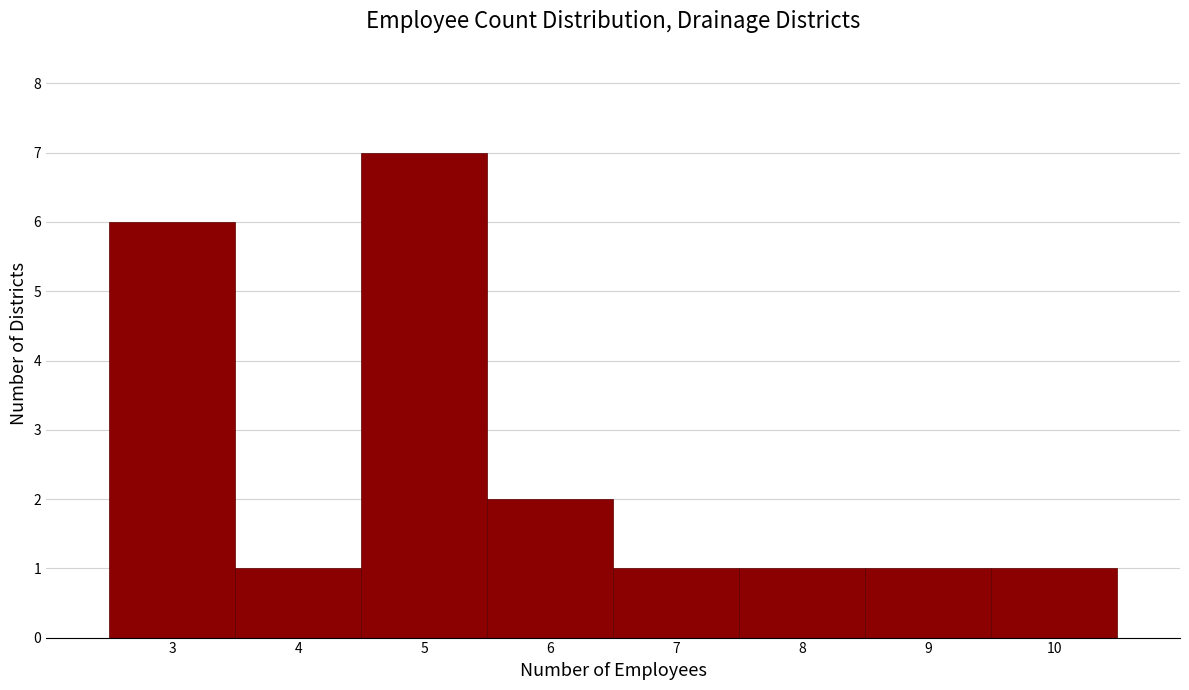

Reading left to right, transcribe this chart: for each bar, give the range it covers on the x-axis and its height. The values are not printed on the chart, so give them approximately, as read against the axis.

2.5 to 3.5: 6
3.5 to 4.5: 1
4.5 to 5.5: 7
5.5 to 6.5: 2
6.5 to 7.5: 1
7.5 to 8.5: 1
8.5 to 9.5: 1
9.5 to 10.5: 1